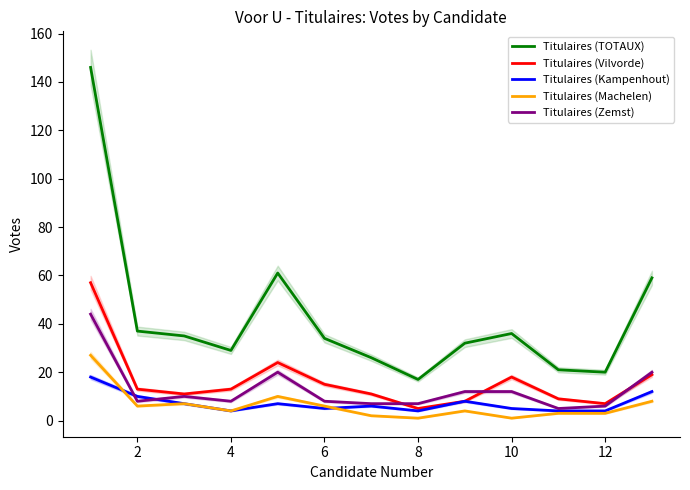

How many interior local valleys does the Titulaires (Zemst) series have?

3